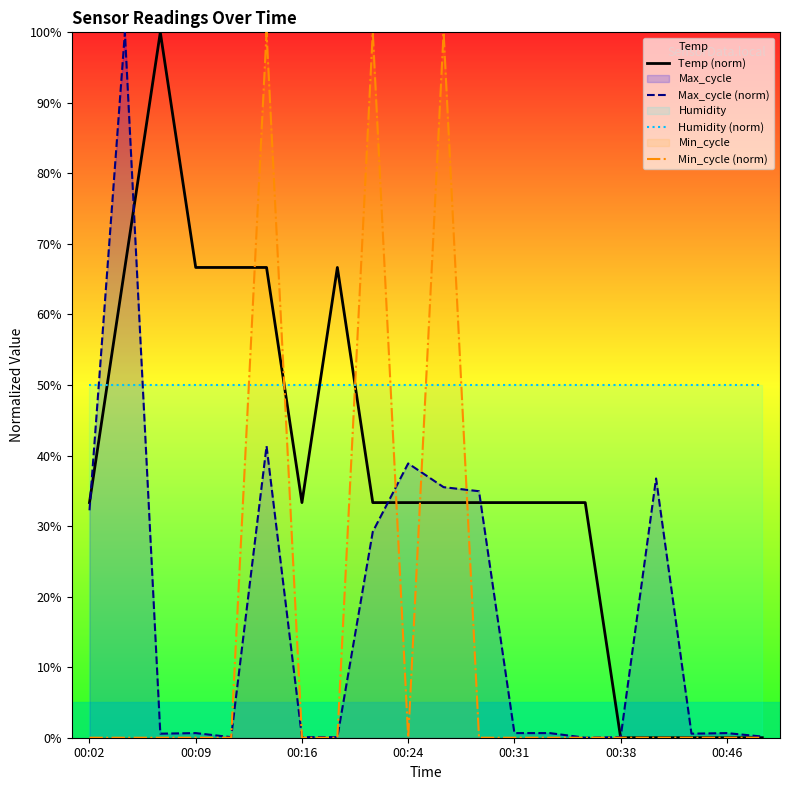

What is the total value across all series at 00:38?

50.1